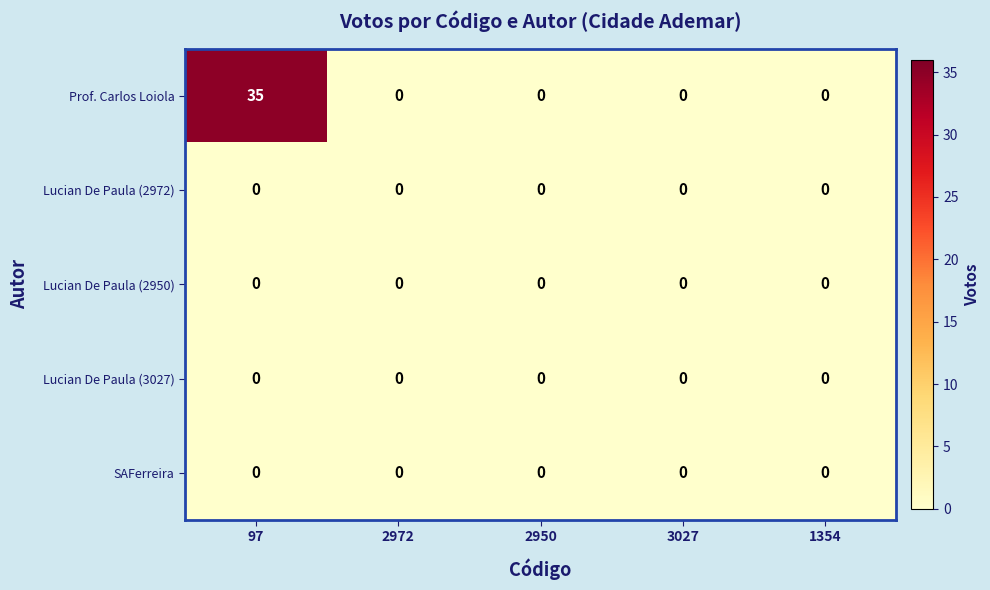

True or false: Prof. Carlos Loiola has a value of 35 at 97.

True